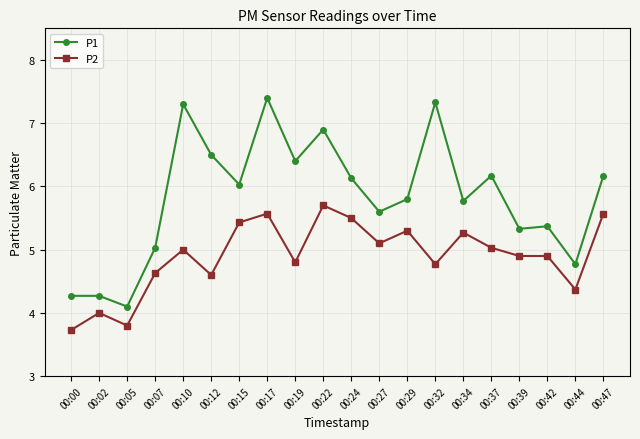

At which category does P2 reach its first local peak?

00:02